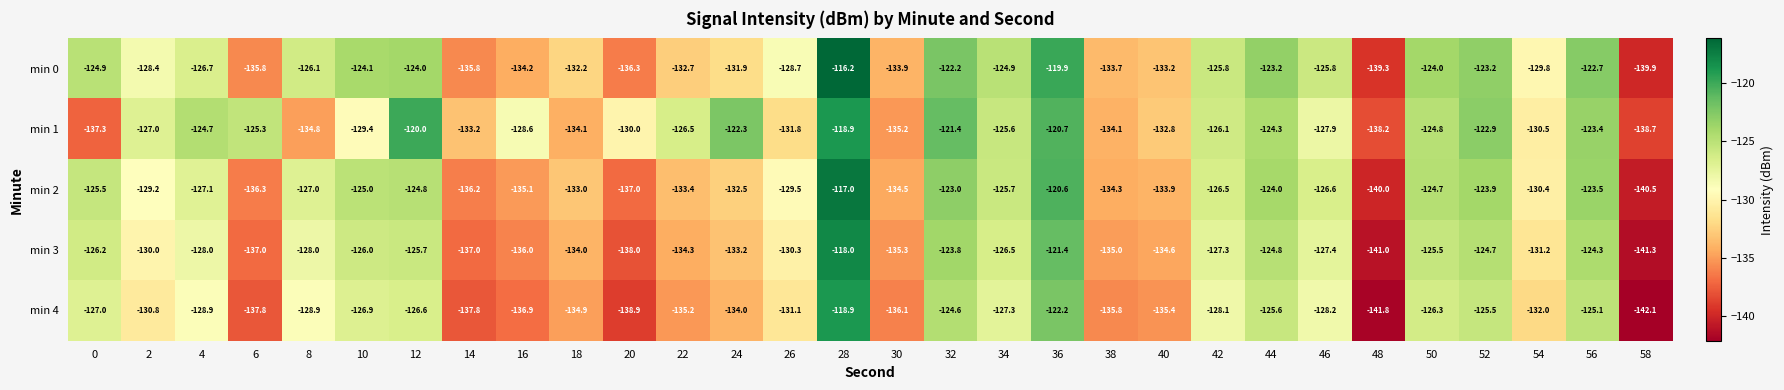

What is the sum of the min 1 values at 52 and 22?

-249.4